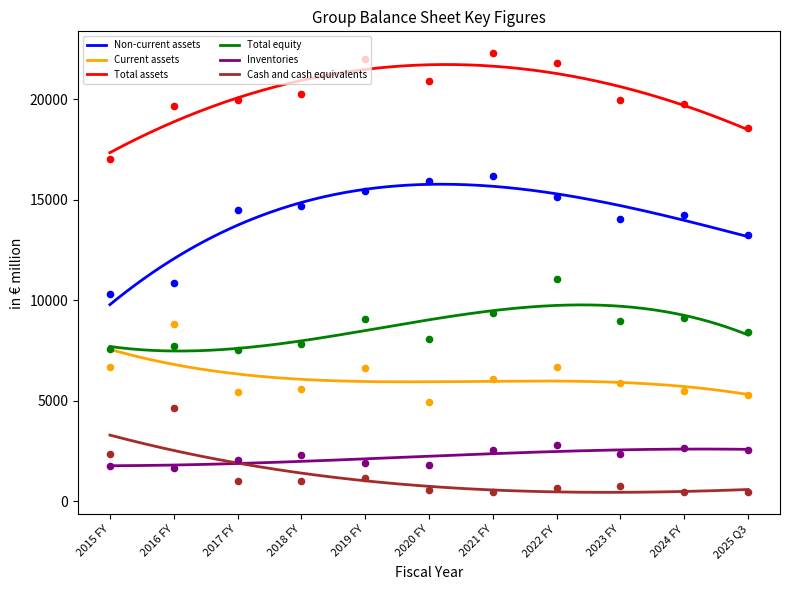

Which series contains the lowest Y value?

Cash and cash equivalents